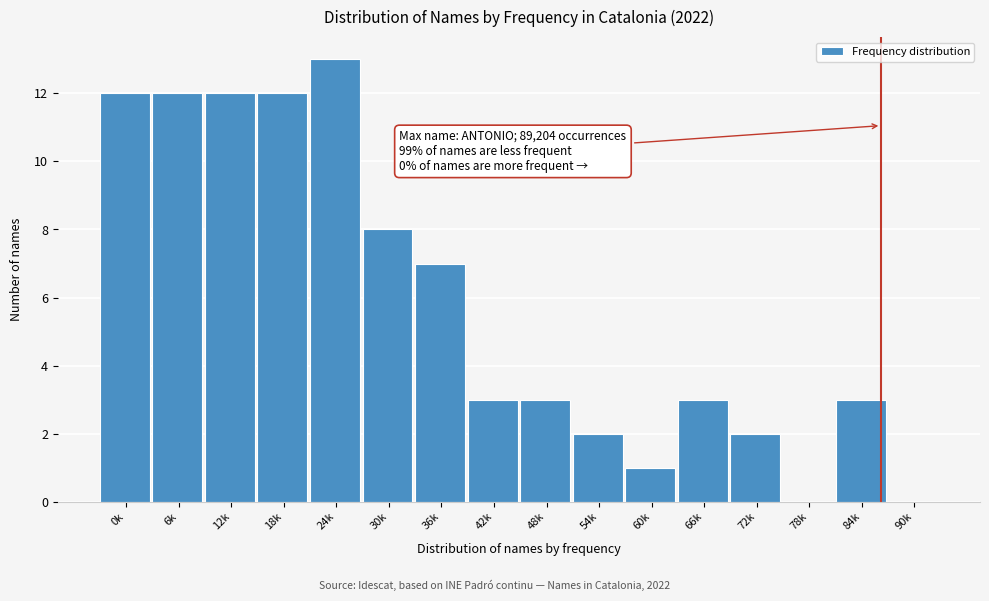

Reading left to right, transcribe all the data shown in this chart.

0k=12	6k=12	12k=12	18k=12	24k=13	30k=8	36k=7	42k=3	48k=3	54k=2	60k=1	66k=3	72k=2	78k=0	84k=3	90k=0